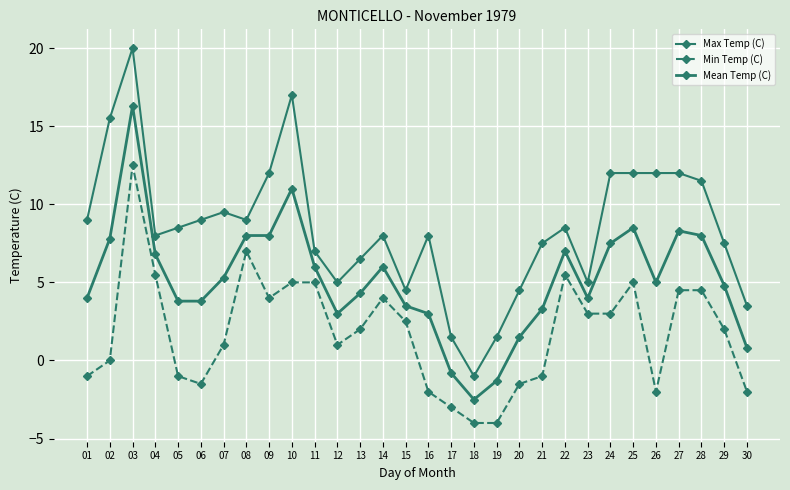

True or false: Max Temp (C) and Min Temp (C) intersect in this chart.

False